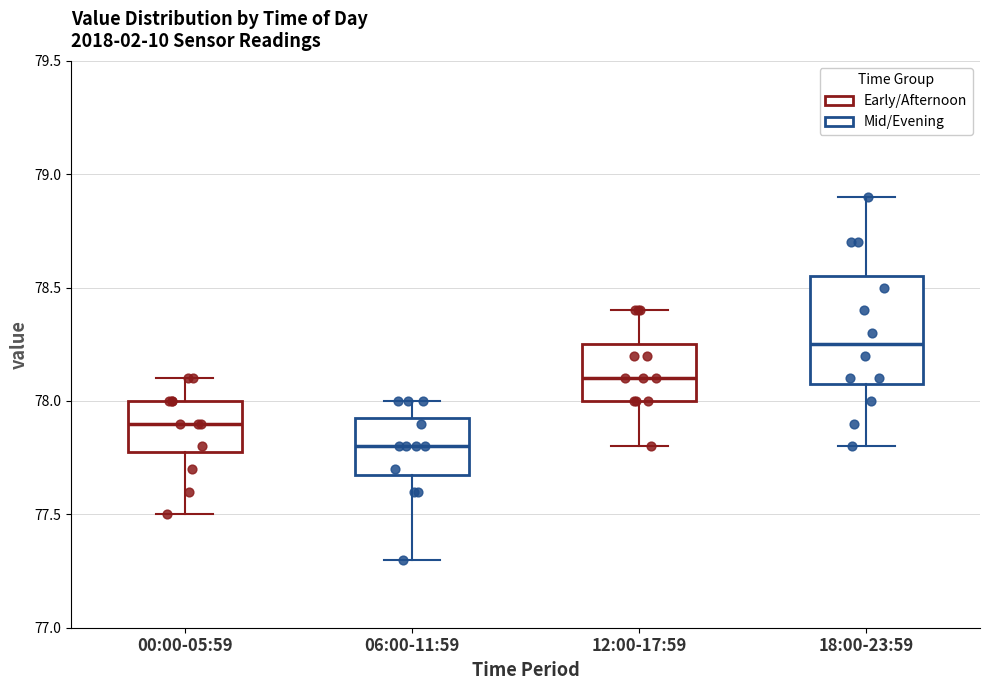

Where does the median line of the box for 00:00-05:59 sit on the y-axis? The values are not printed on the chart, so give them approximately, as read against the axis.

77.90